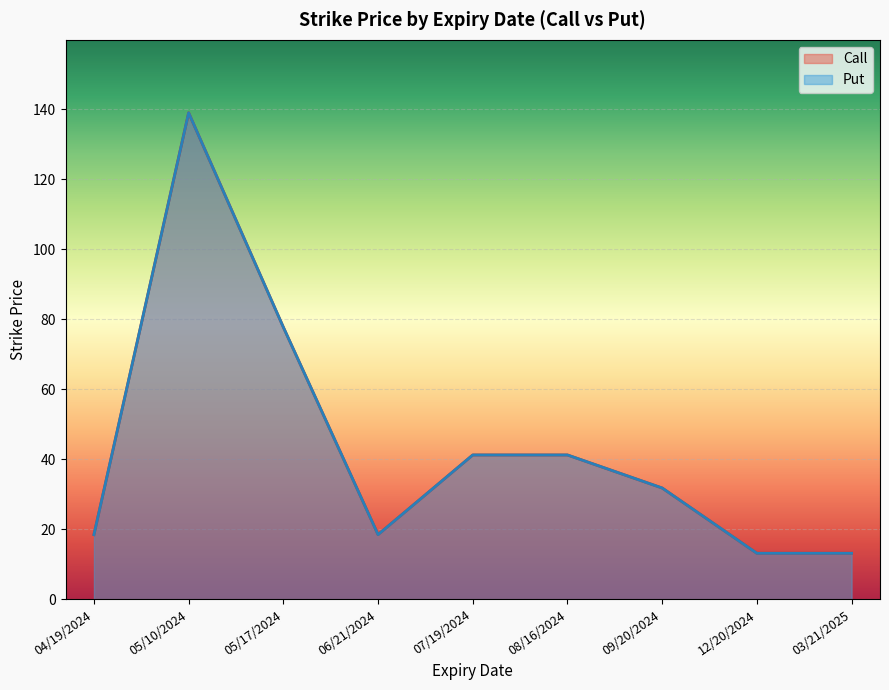

What are all the series names shown in the legend?

Call, Put